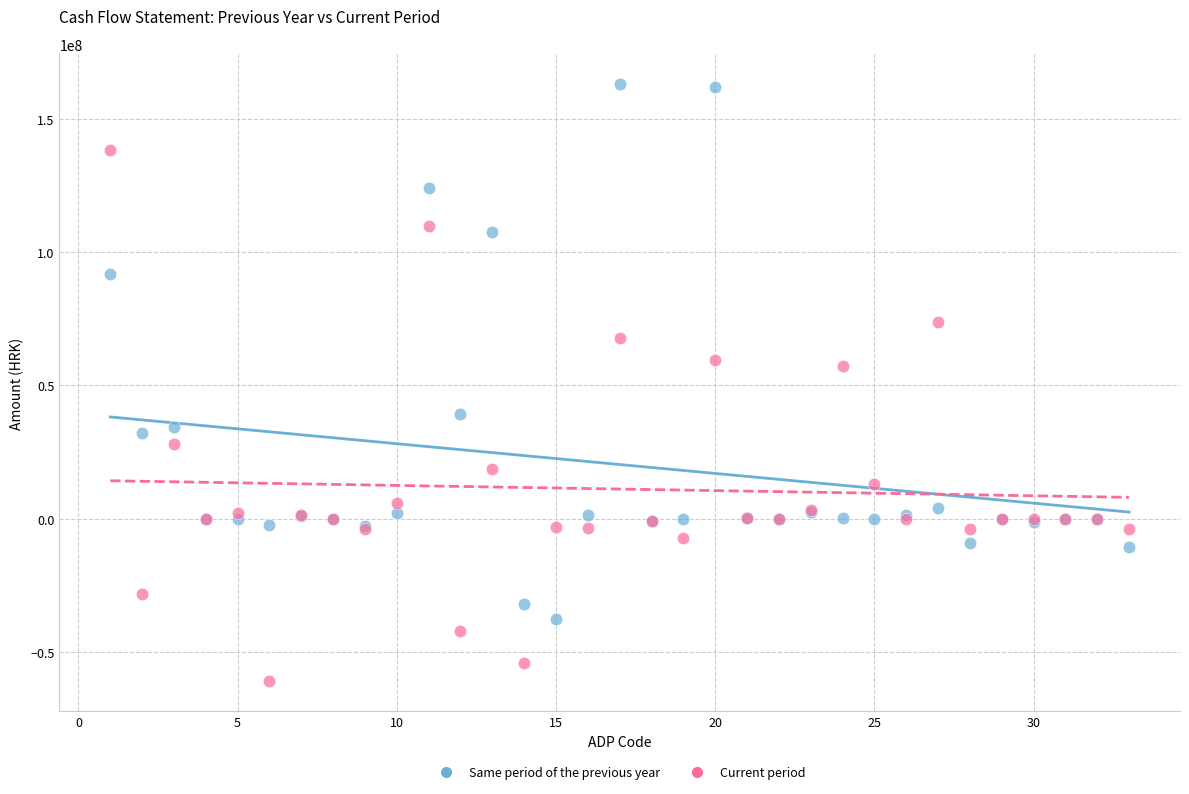

Which series contains the highest Y value?

Same period of the previous year